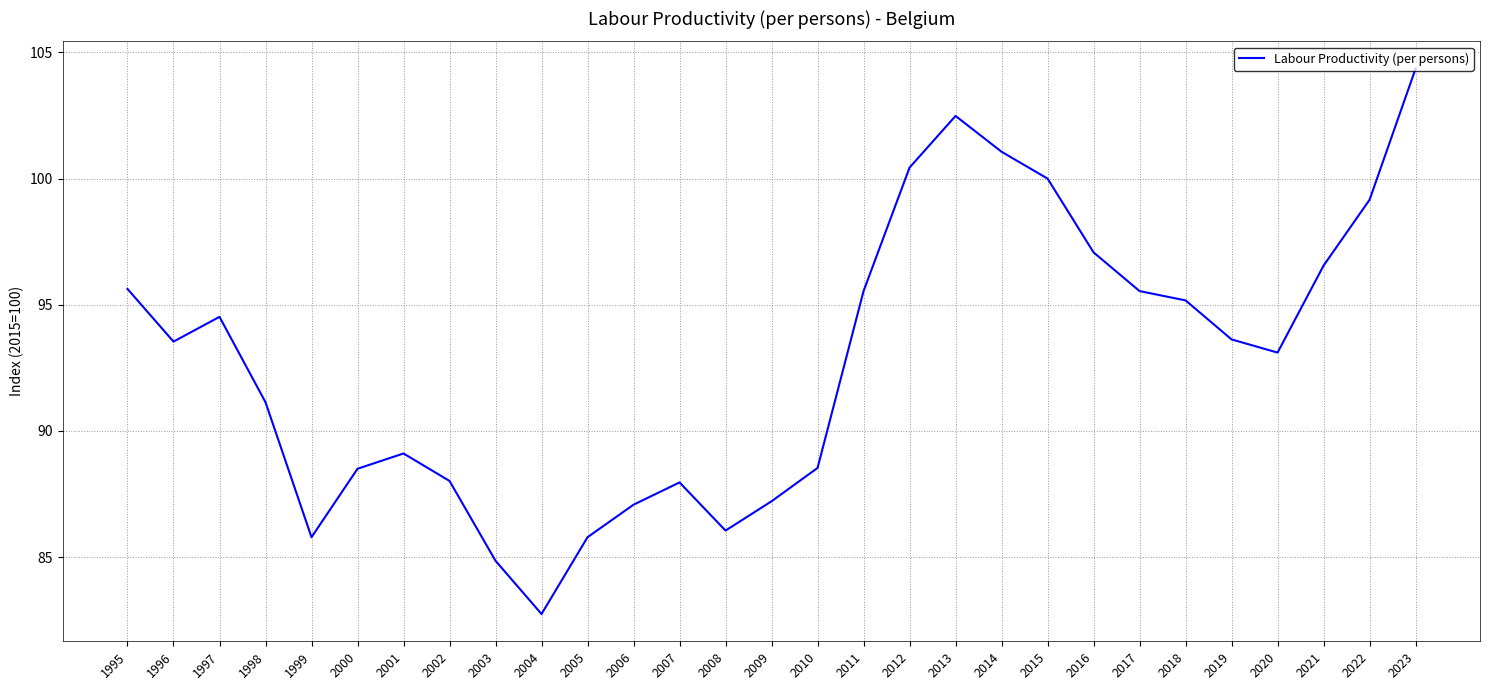

What is the difference between the maximum and minimum values?

21.6